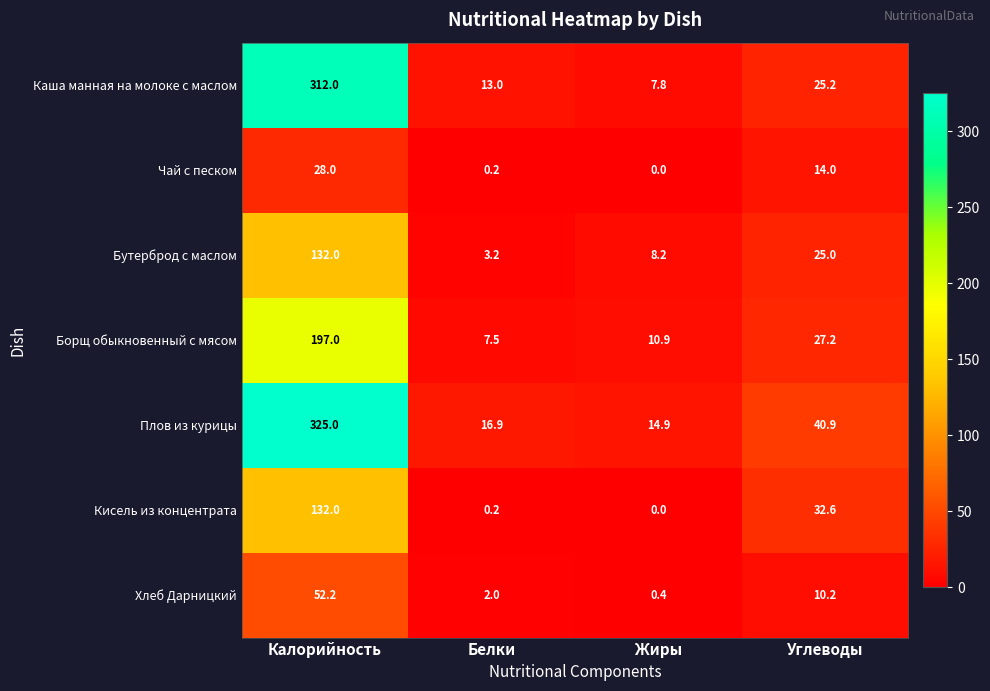

What is the sum of all Кисель из концентрата values?

164.8